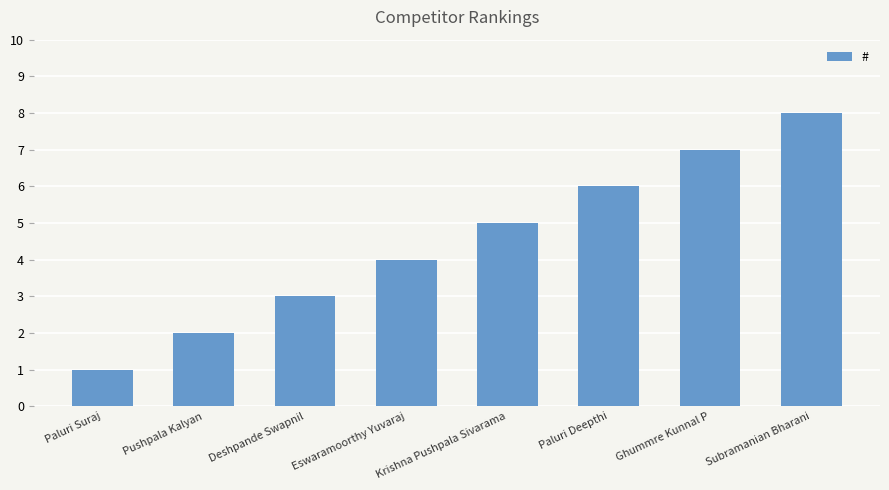

What is the change in value from Paluri Suraj to Subramanian Bharani?

+7